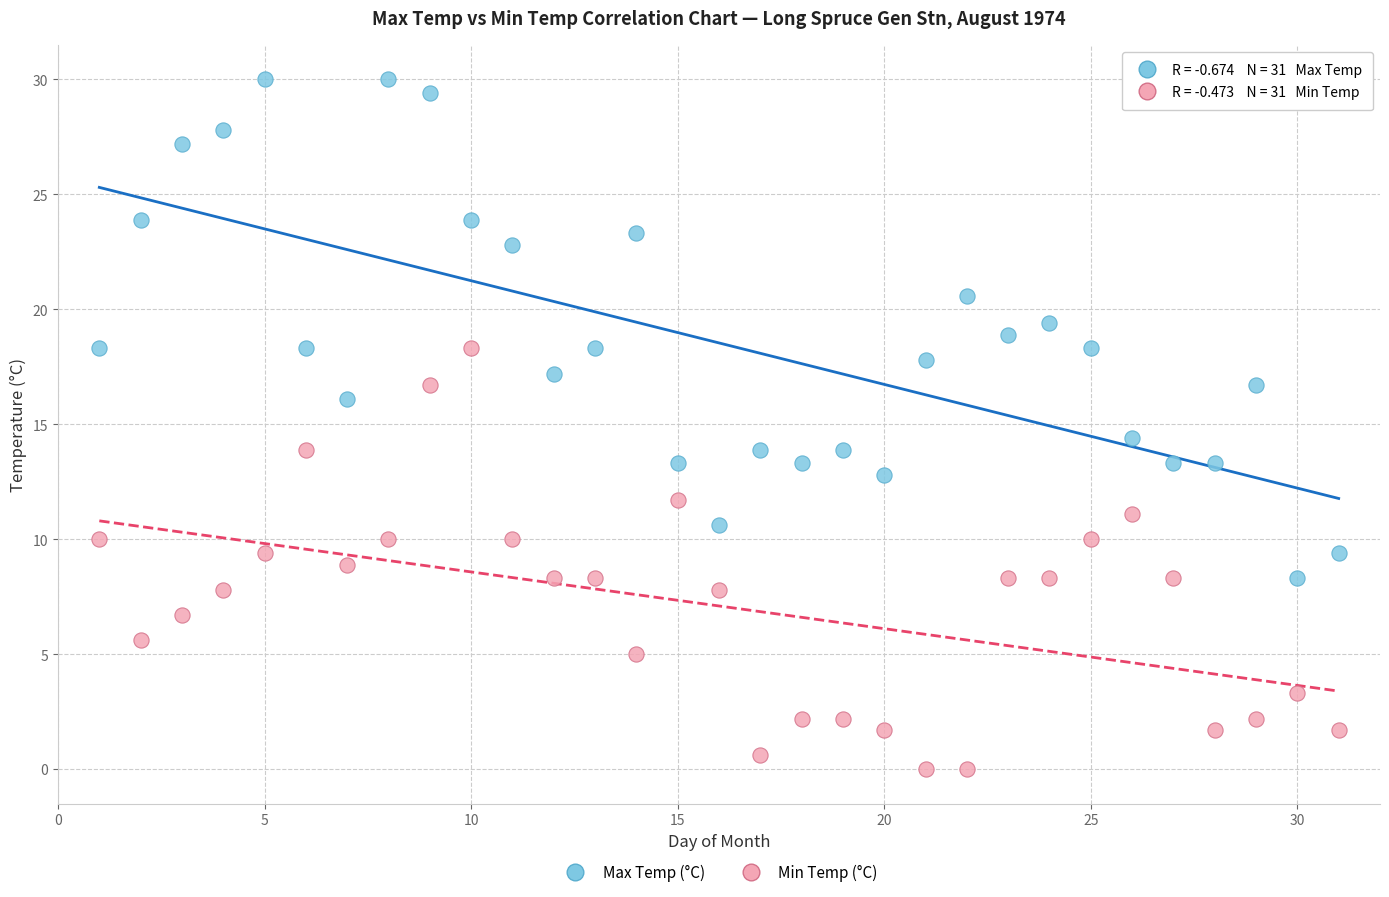

What are all the series names shown in the legend?

Max Temp (°C), Min Temp (°C)